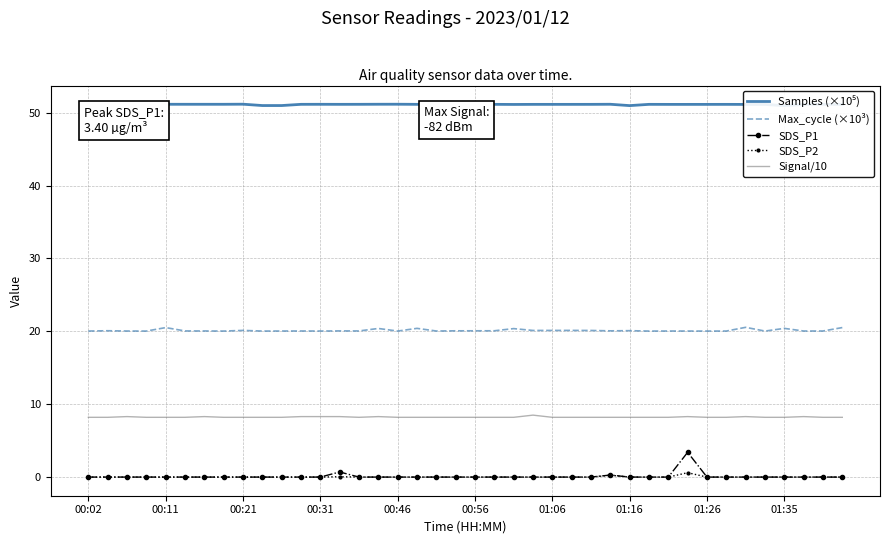

What is the total value across all series at 26?

79.5